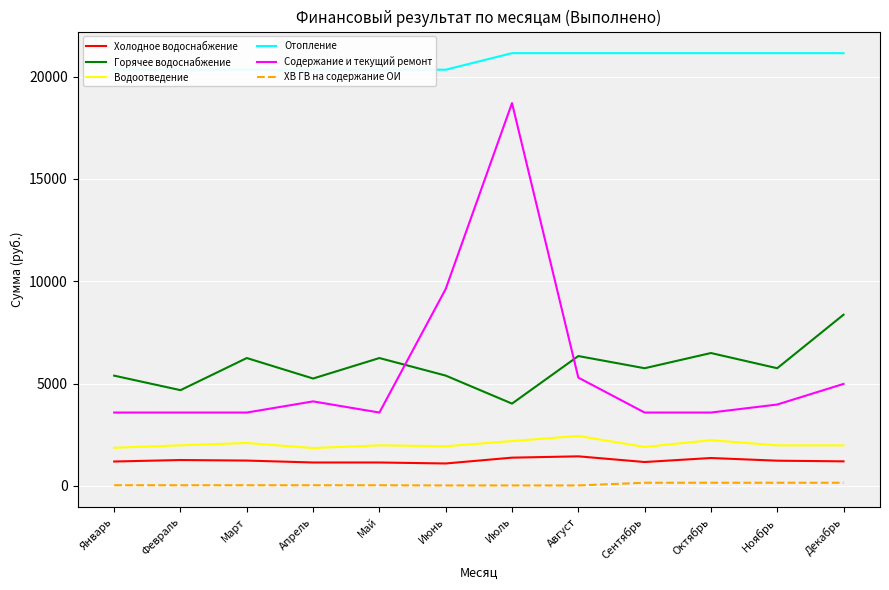

What is the minimum value for Содержание и текущий ремонт?

3585